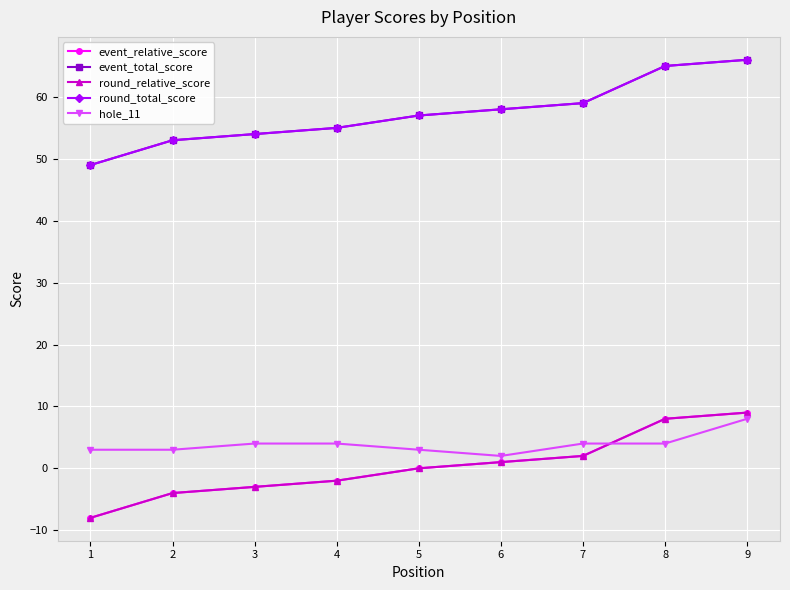

Is this an area chart (filled region under the line)?

No